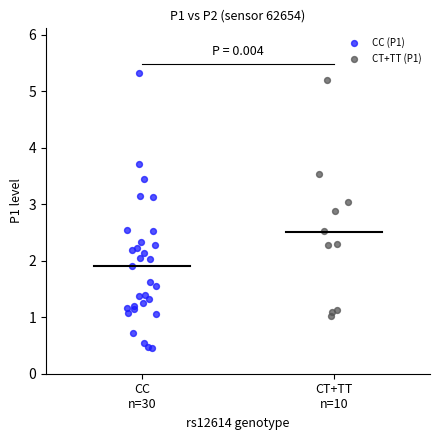

Which series has the largest Y range (max minus min)?

CC (P1)